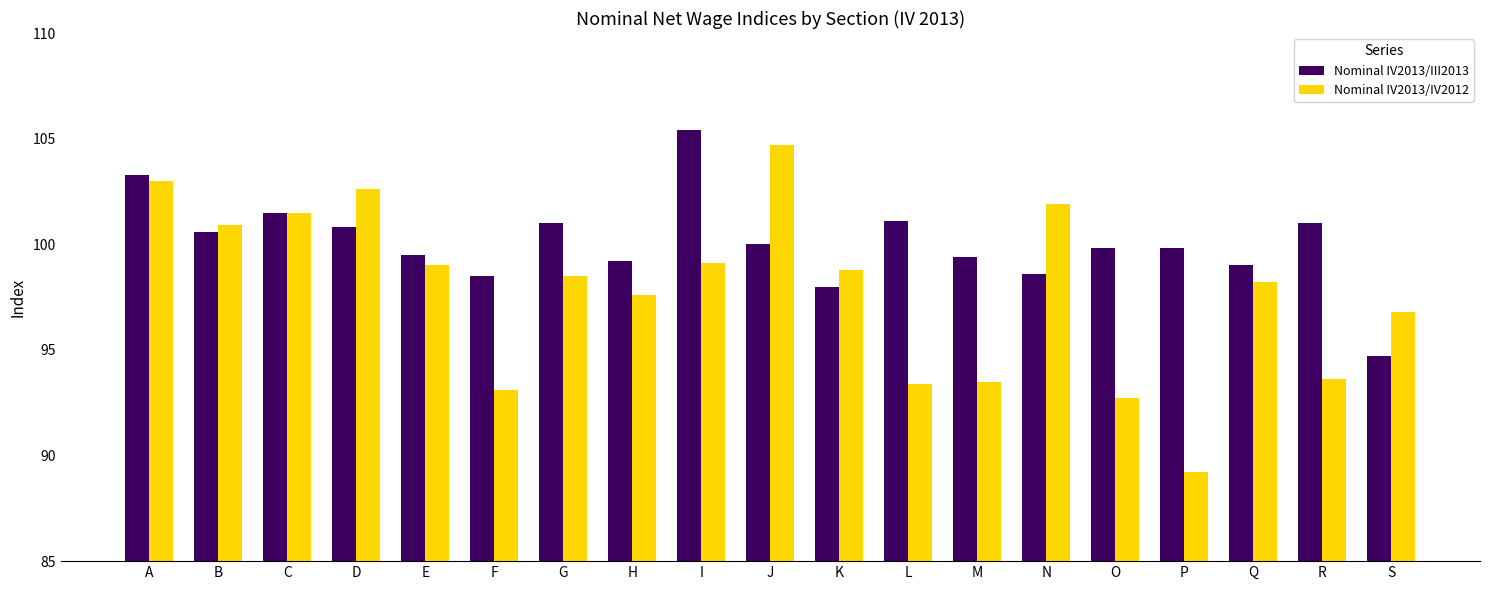

How many bars are there in each group?

2